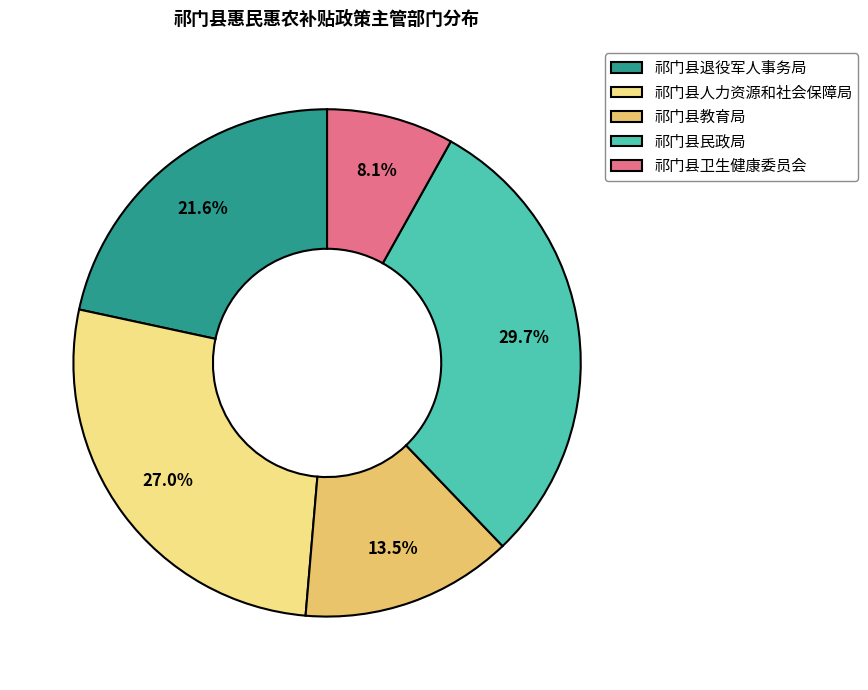

True or false: 祁门县民政局 accounts for 35% of the total.

False